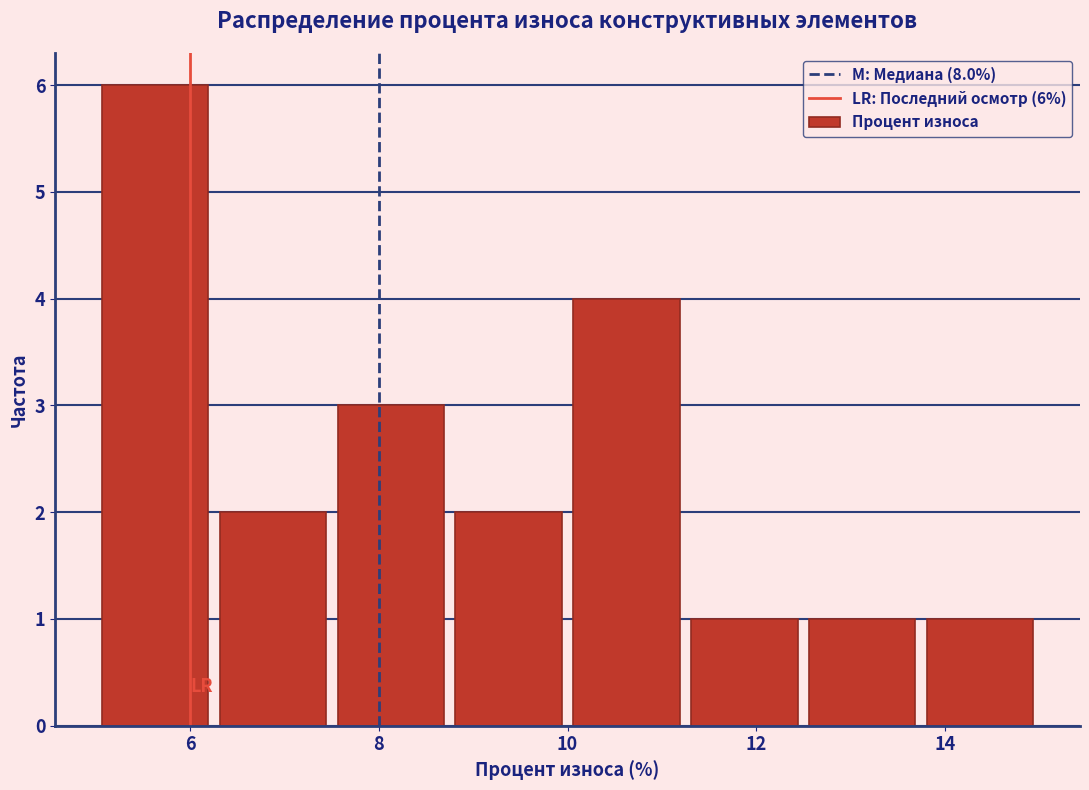

Over which range of the x-axis is the bar tallest?

5.00 to 6.25